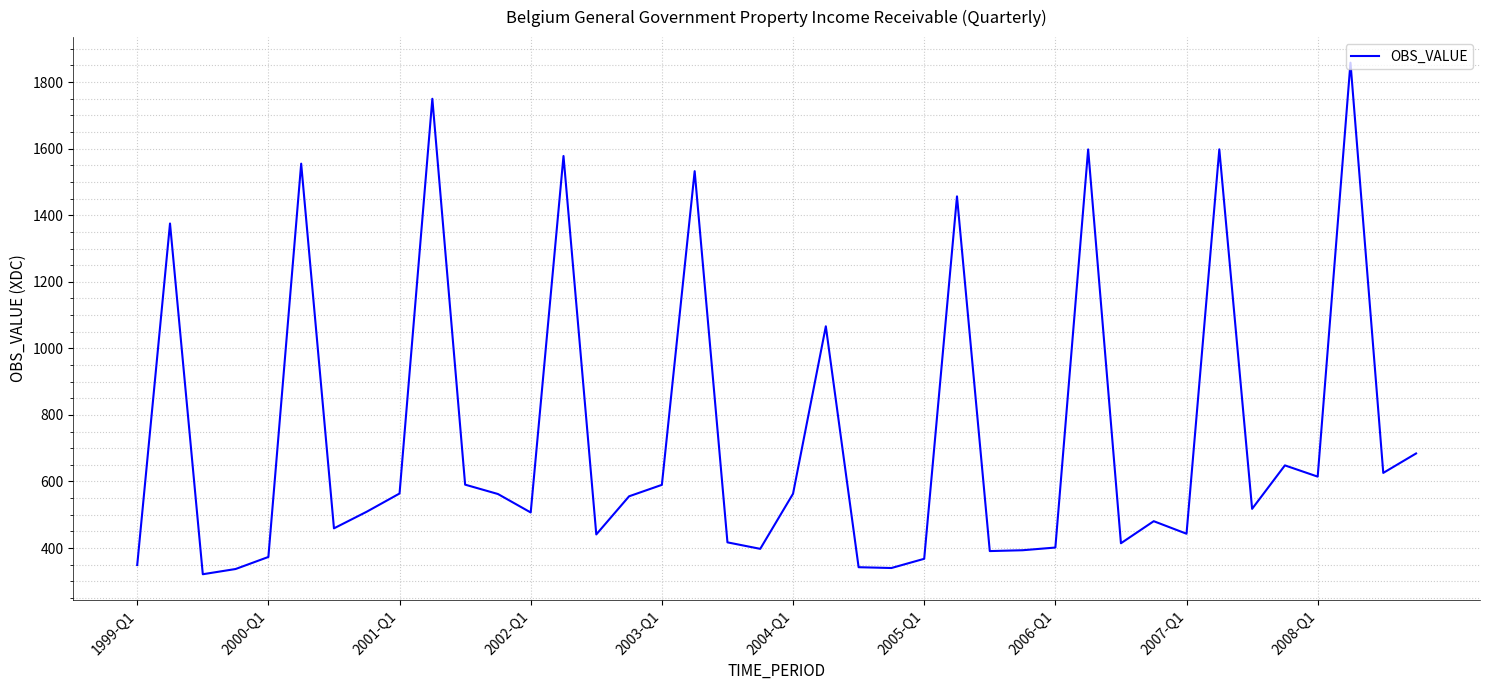

What is the difference between the maximum and minimum values?

1537.2